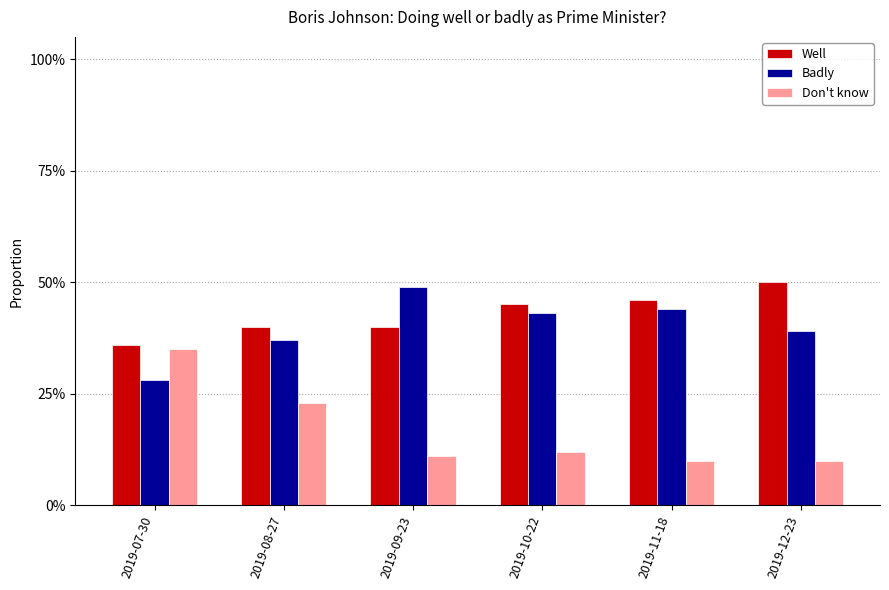

What is the approximate value of Don't know at 2019-09-23?

0.1